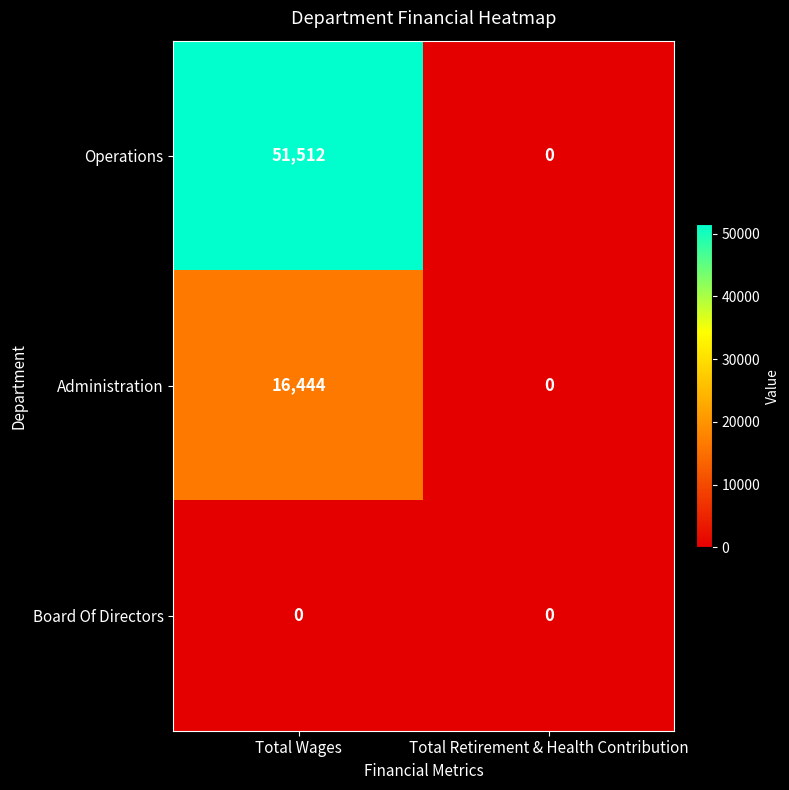

Which category has the highest value across all series?

Total Wages